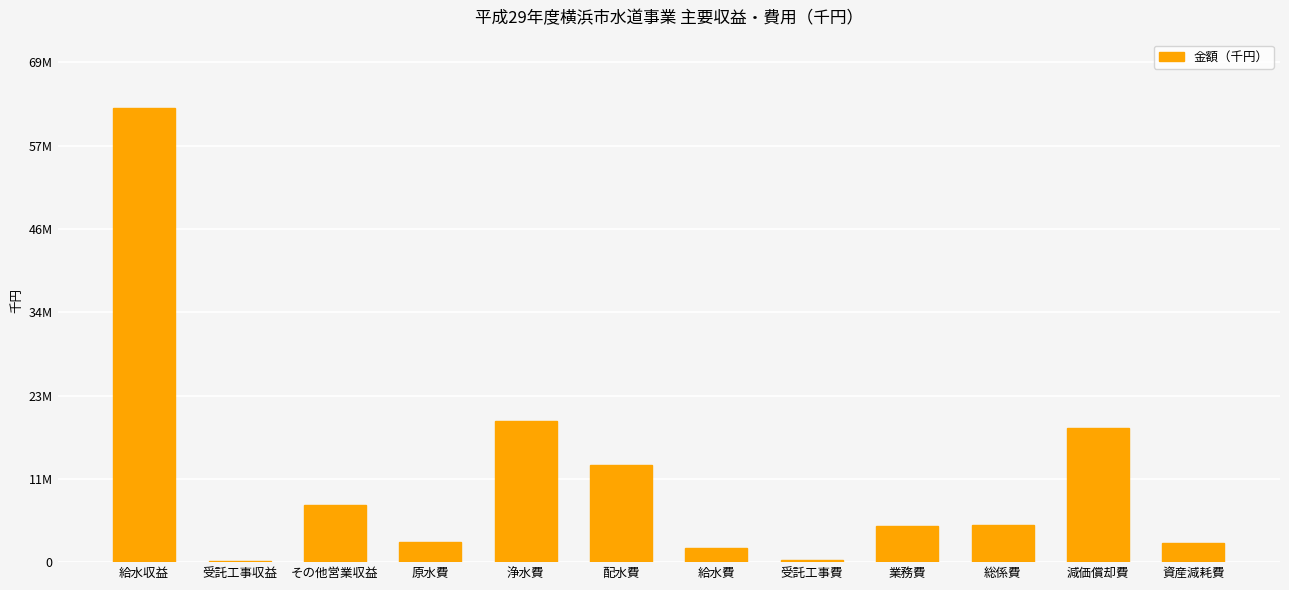

Are the bars horizontal?

No